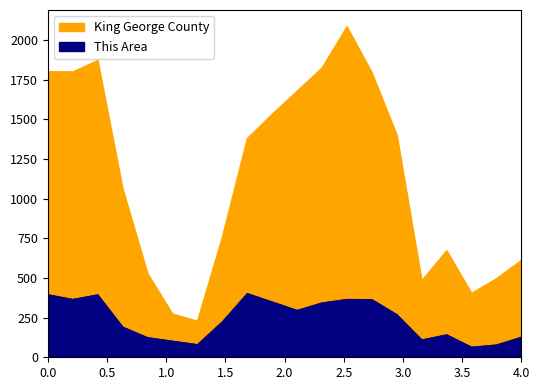

How many data points in This Area are less than 270?

10